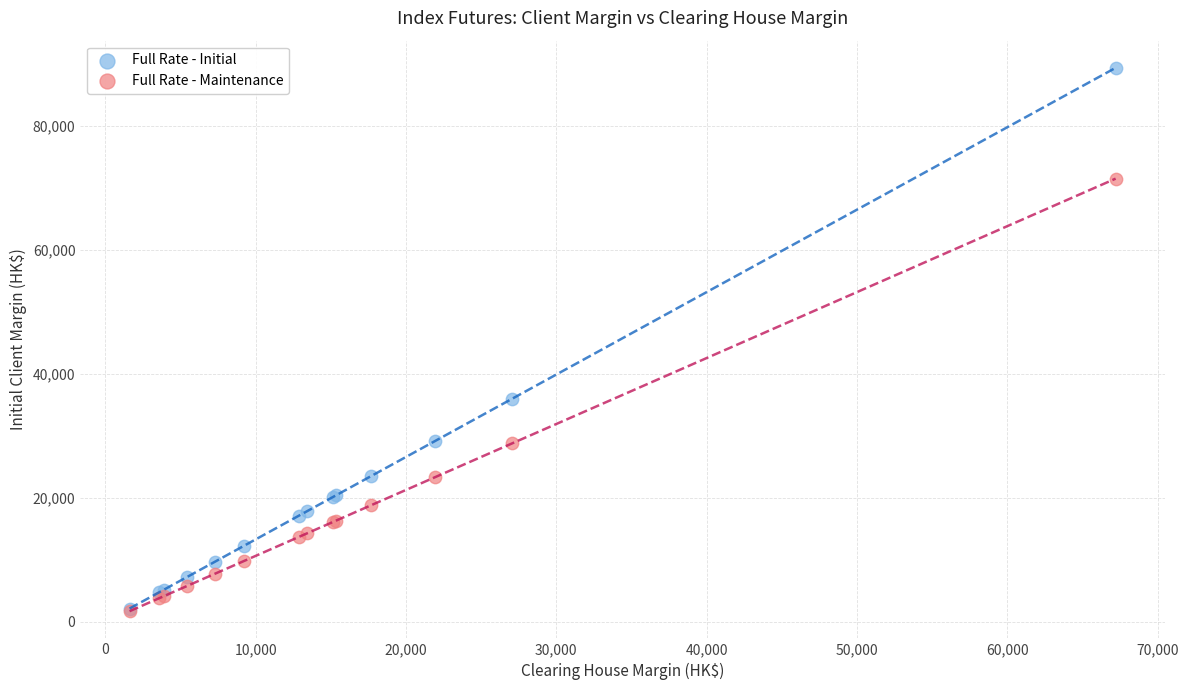

Which series has the widest spread of Y values?

Full Rate - Initial